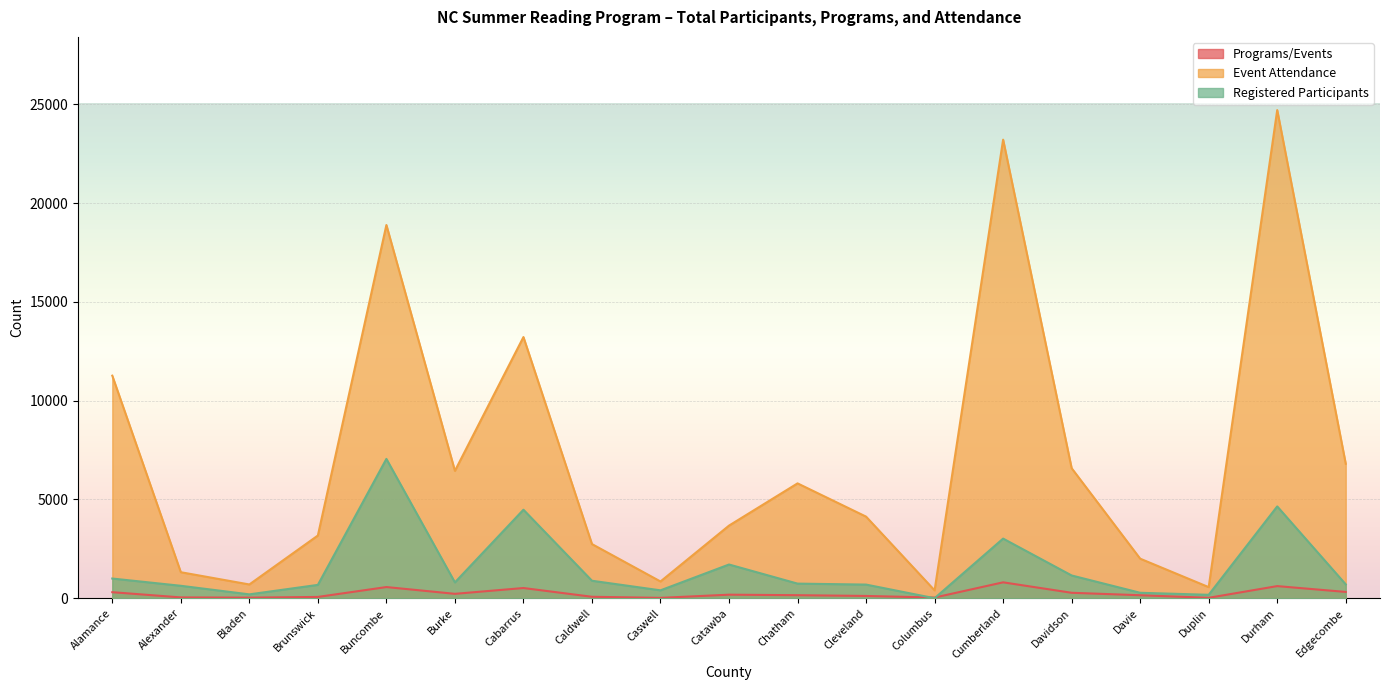

What value does the Programs/Events series have at Cabarrus, to the nearest 100?

500